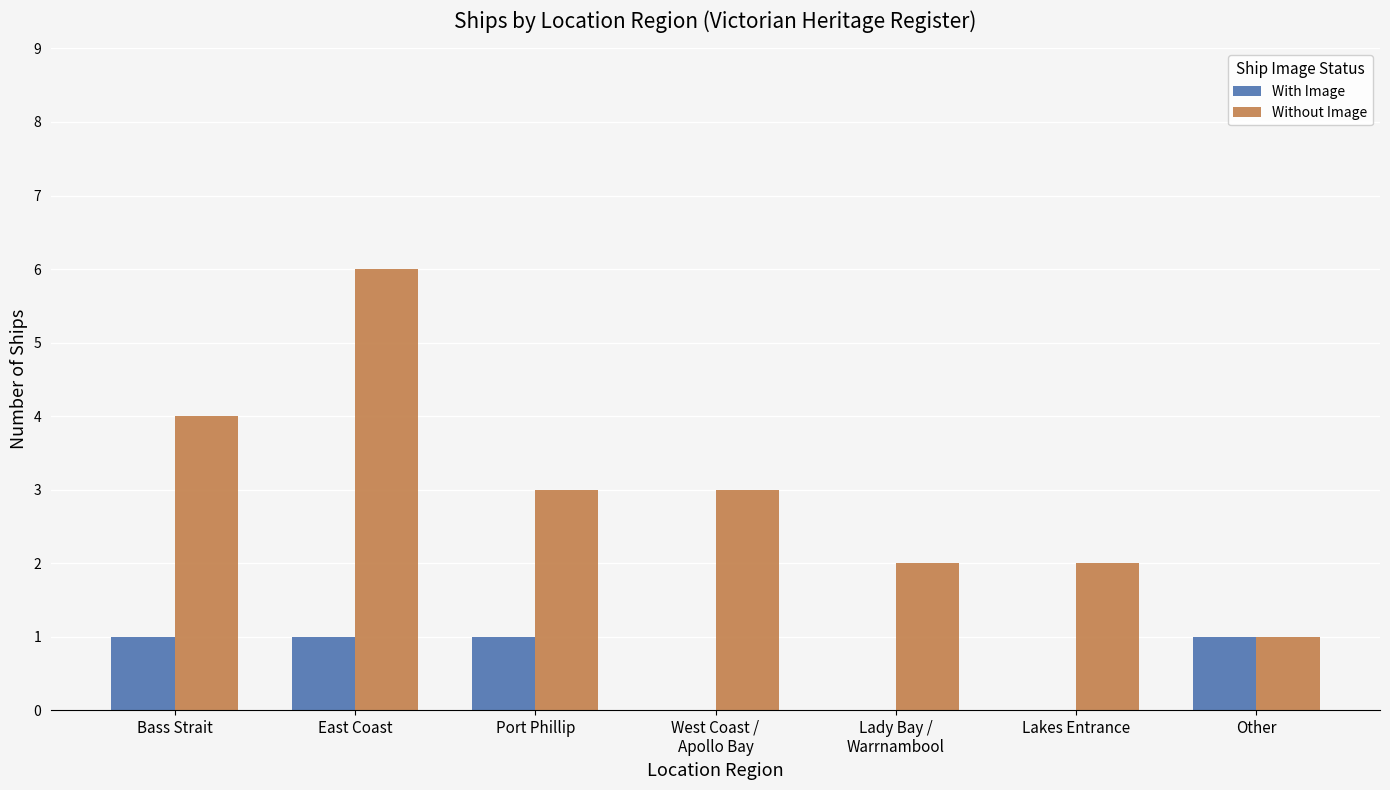

Count the number of categories in the chart.

7